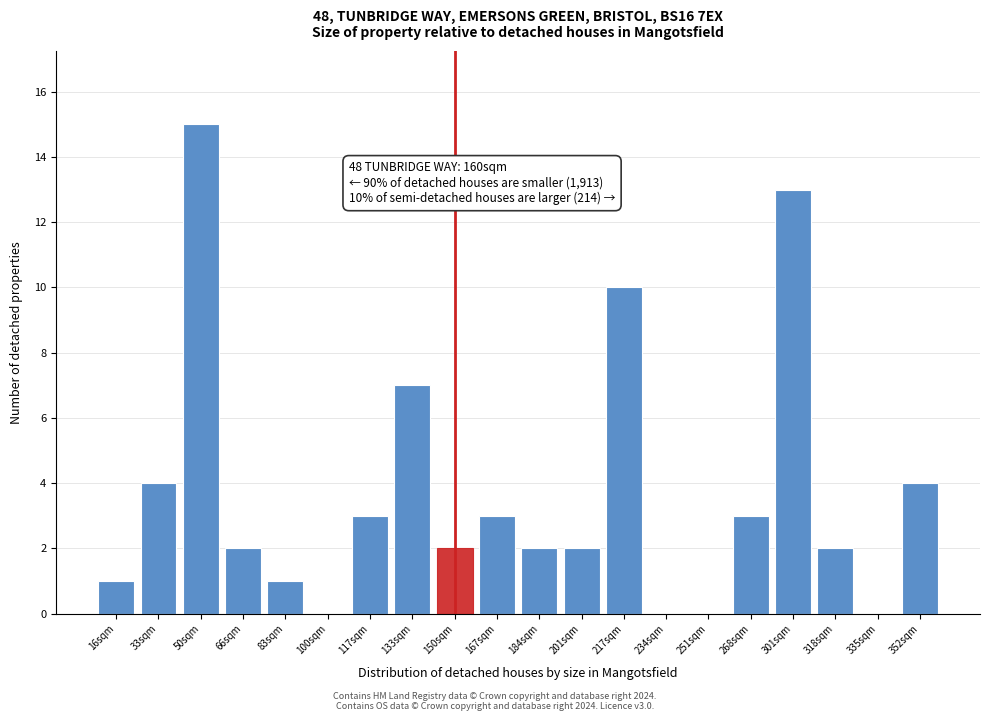

Reading right to left, list all the values displayed in this chart.

352sqm=4	335sqm=0	318sqm=2	301sqm=13	268sqm=3	251sqm=0	234sqm=0	217sqm=10	201sqm=2	184sqm=2	167sqm=3	150sqm=2	133sqm=7	117sqm=3	100sqm=0	83sqm=1	66sqm=2	50sqm=15	33sqm=4	16sqm=1